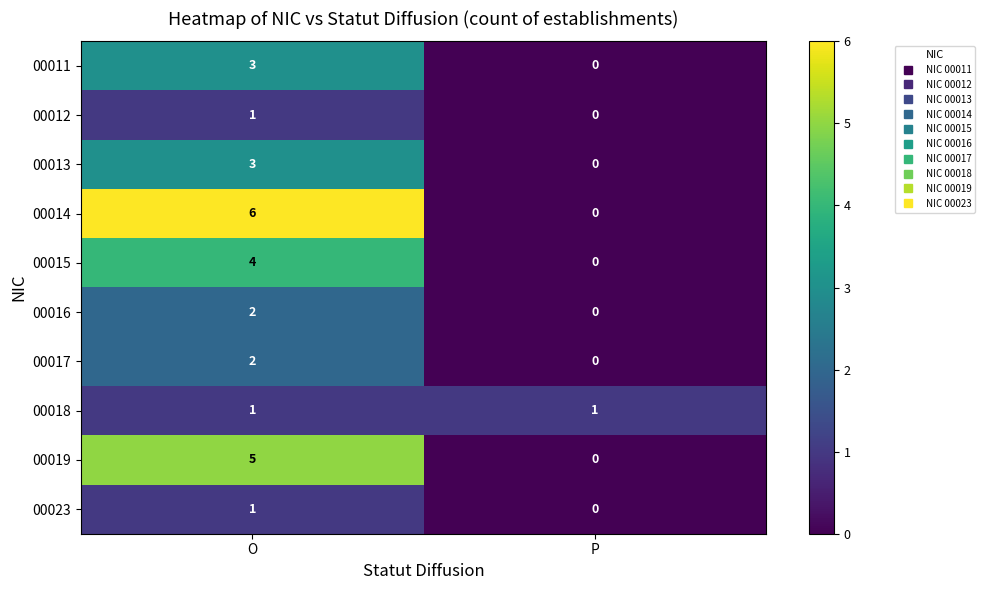

What is the difference between the 00015 values at P and O?

4